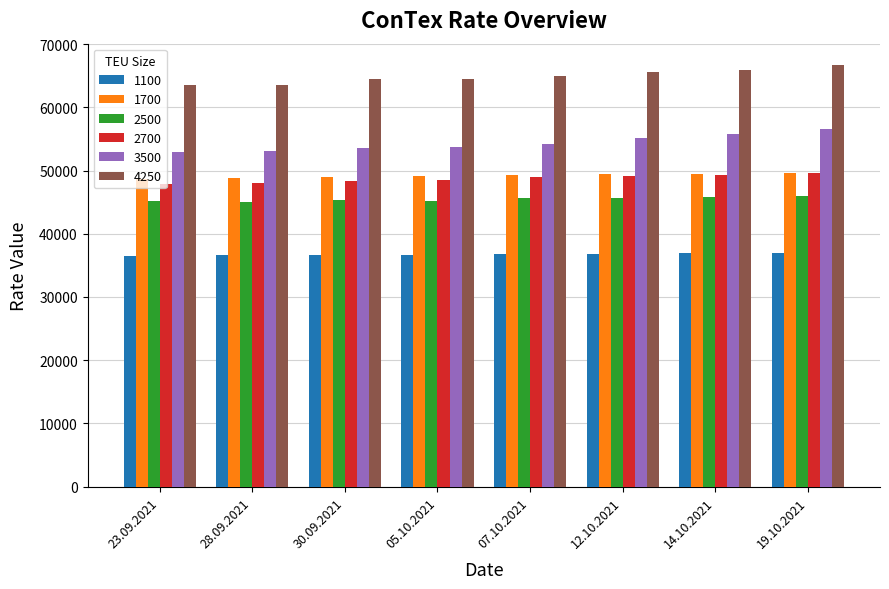

What is the minimum value for 2700?

47850